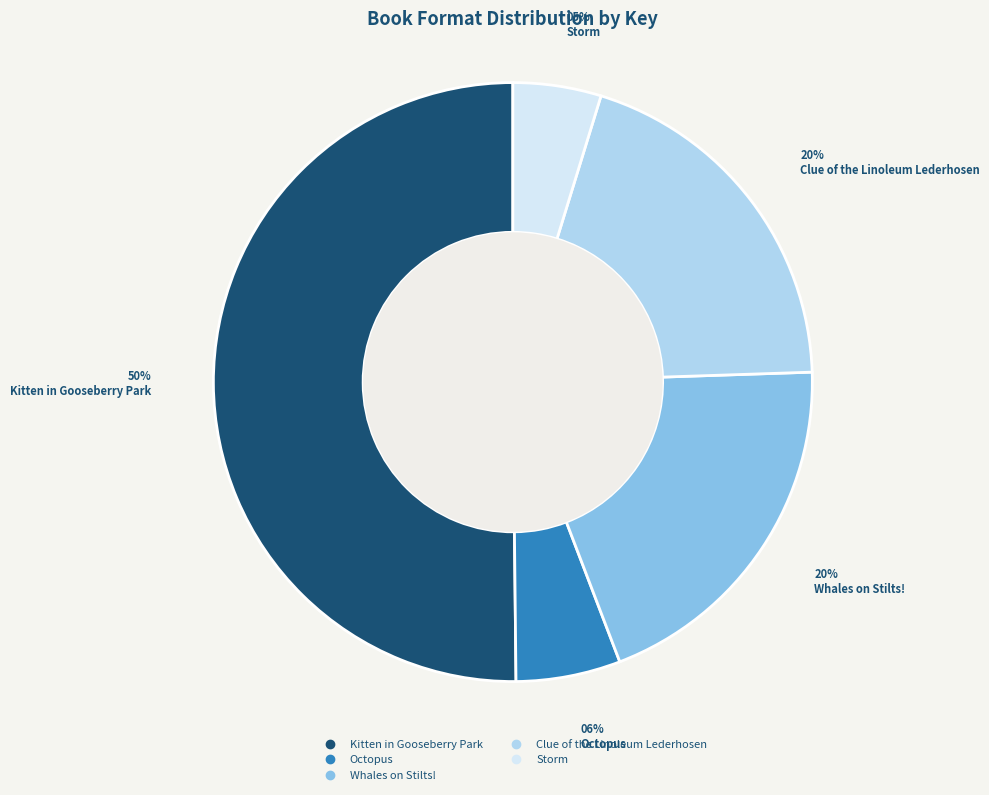

Is the sum of Kitten in Gooseberry Park and Storm greater than half?

Yes